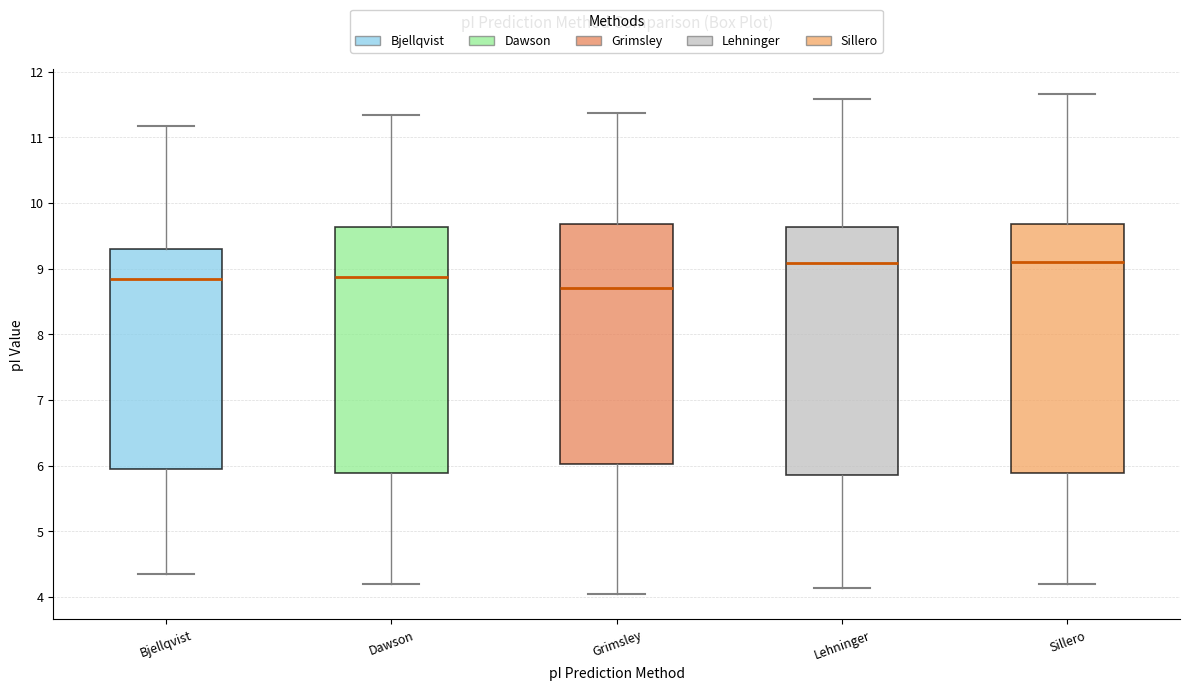

Reading left to right, read every box against the y-axis: the position of its median line, the range the box covers, and the ends of its whiskers. The values are not printed on the chart, so give them approximately, as read against the axis.

Bjellqvist: median 8.8, box 5.9 to 9.3, whiskers 4.4 to 11.2
Dawson: median 8.9, box 5.9 to 9.6, whiskers 4.2 to 11.3
Grimsley: median 8.7, box 6.0 to 9.7, whiskers 4.0 to 11.4
Lehninger: median 9.1, box 5.9 to 9.6, whiskers 4.1 to 11.6
Sillero: median 9.1, box 5.9 to 9.7, whiskers 4.2 to 11.7